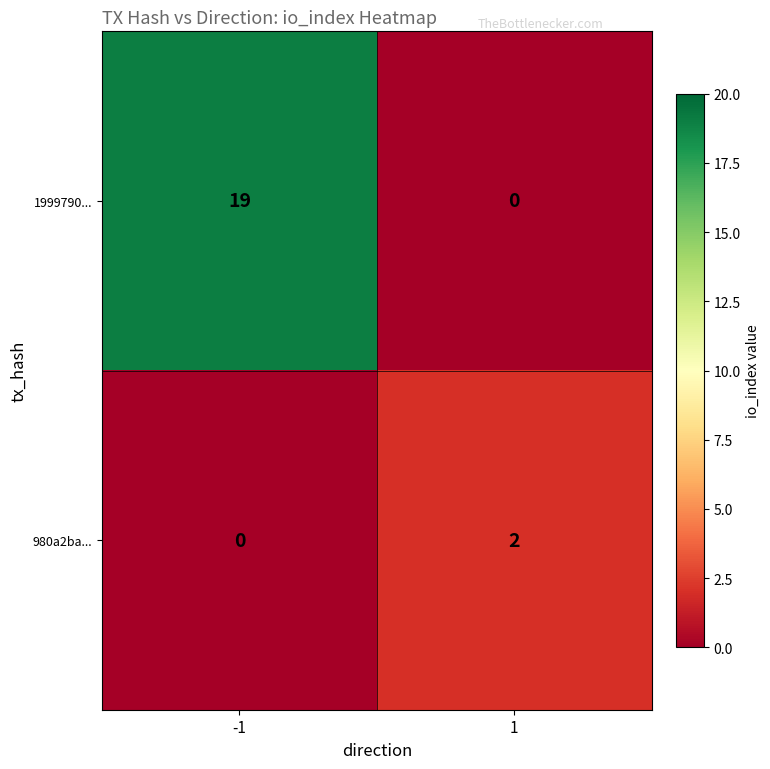

What is the total value across all series at -1?

19